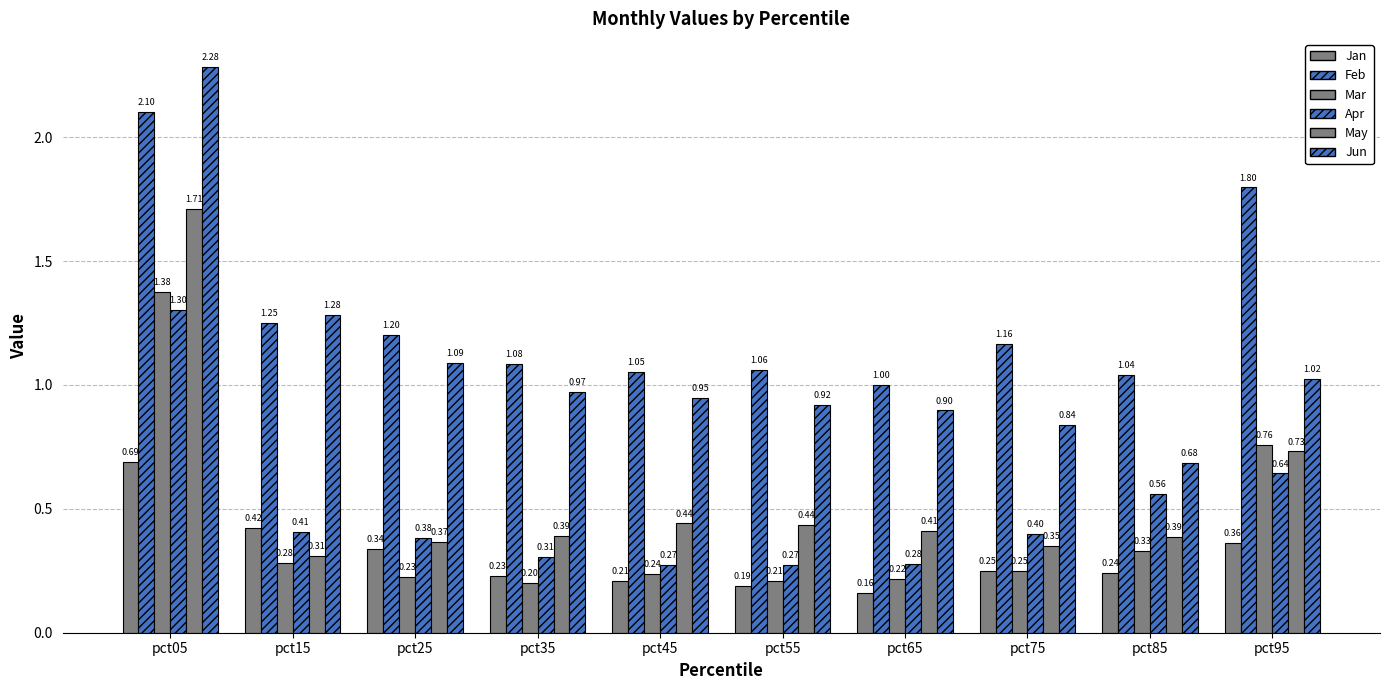

List the labels in order of Apr value, smallest first.

pct55, pct45, pct65, pct35, pct25, pct75, pct15, pct85, pct95, pct05